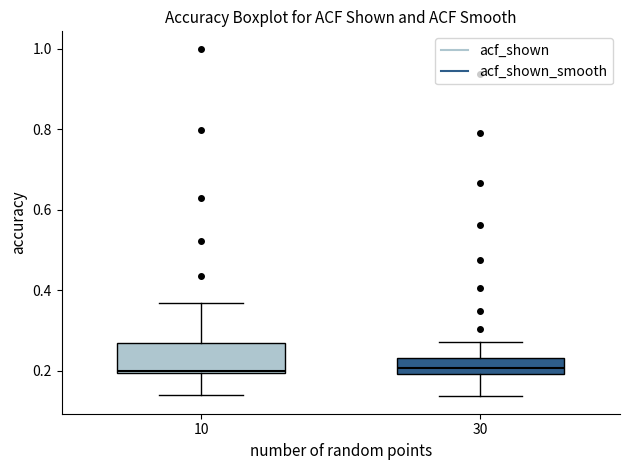

Reading left to right, transcribe this box plot: for each box, give where its median line is, the range the box spans, and where its two whiskers end, as read against the y-axis. The values are not printed on the chart, so give them approximately, as read against the axis.

10: median 0.20 (just above the box's lower edge), box 0.20 to 0.26, whiskers 0.14 to 0.36
30: median 0.20 (inside the box), box 0.20 to 0.24, whiskers 0.14 to 0.28